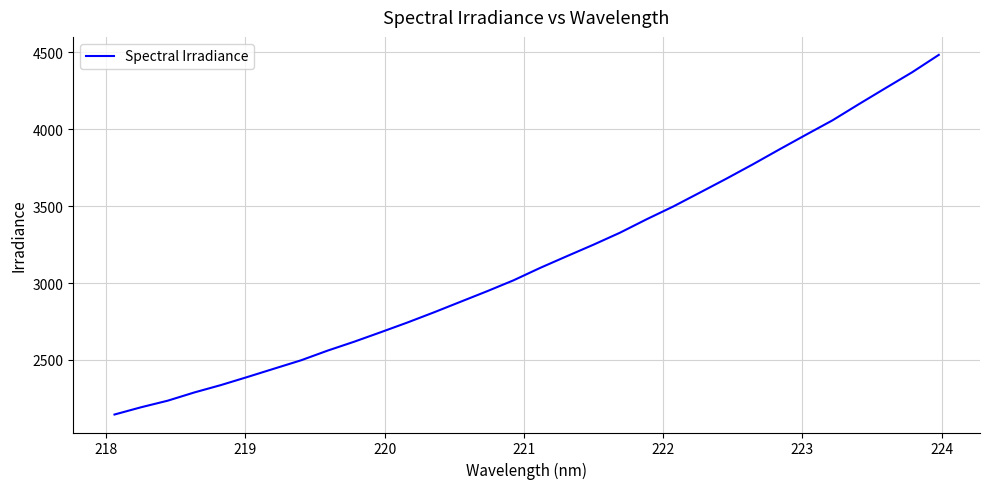

What is the difference between the maximum and minimum values?

2338.6